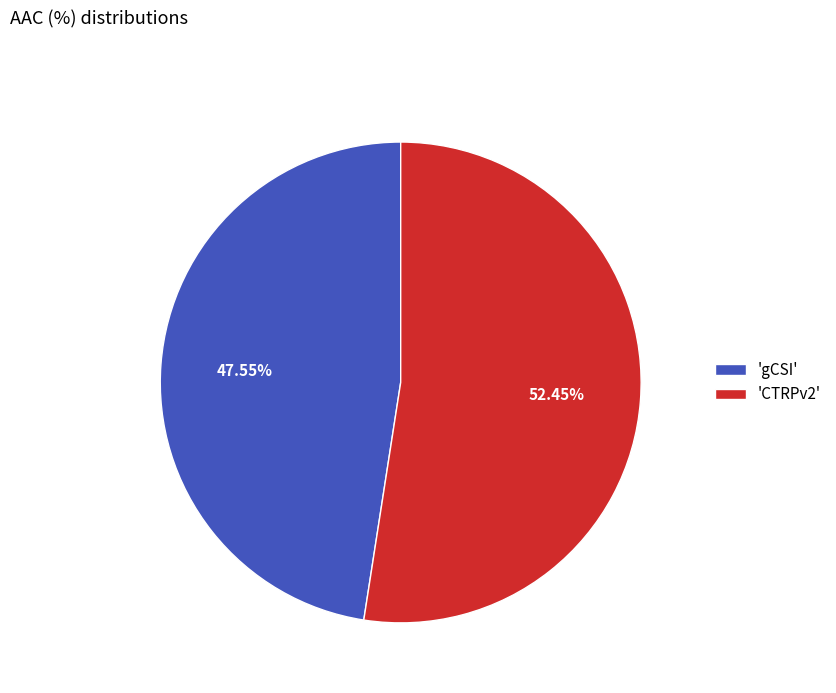

How many slices are in this pie chart?

2